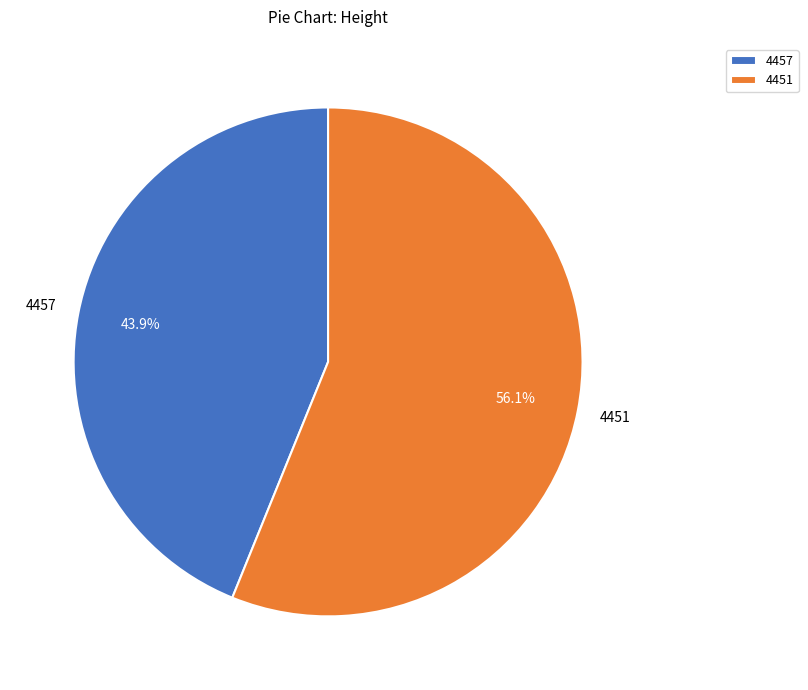

Is it true that 4457 is 44% of the pie?

True